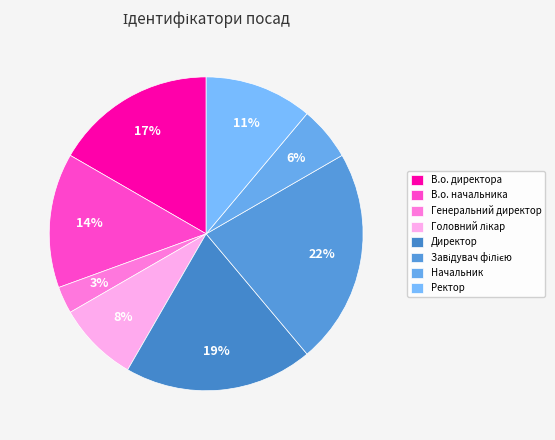

How many segments does this pie chart have?

8